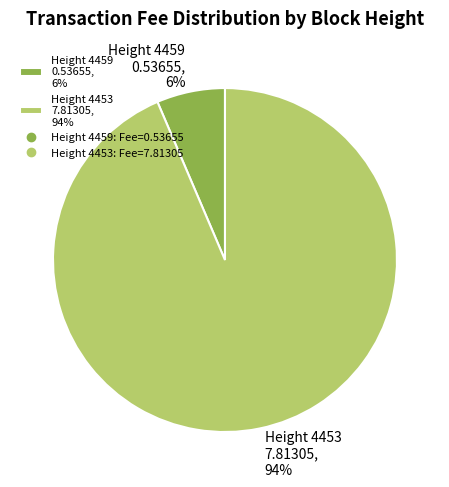

How many segments does this pie chart have?

2